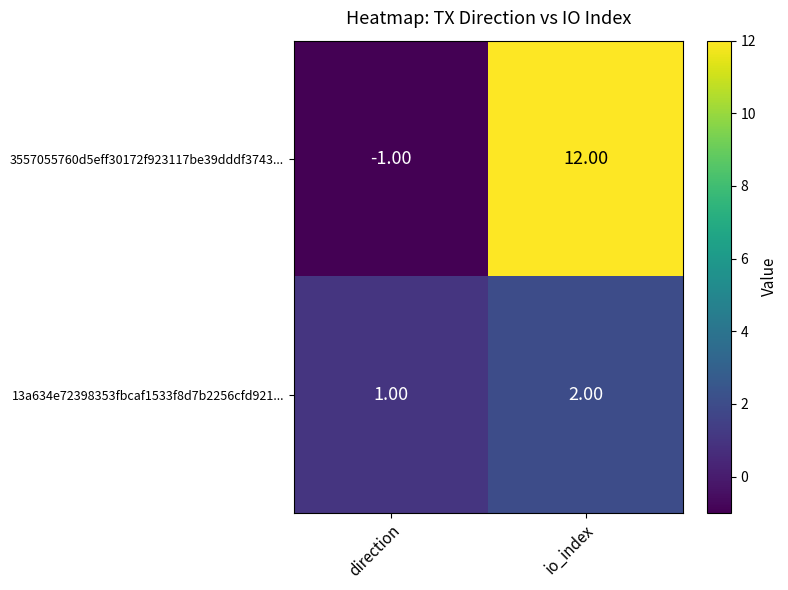

What is the difference between the maximum and minimum values in the 3557055760d5eff30172f923117be39dddf3743... series?

13